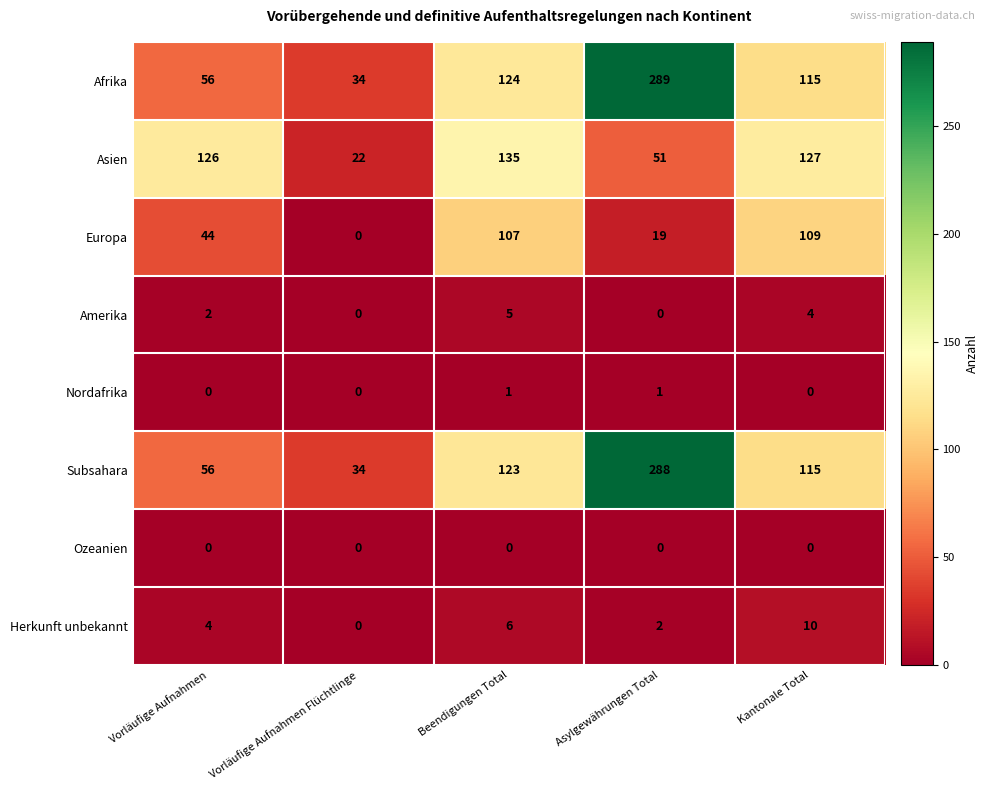

True or false: Asien has a value of 211 at Vorläufige Aufnahmen.

False